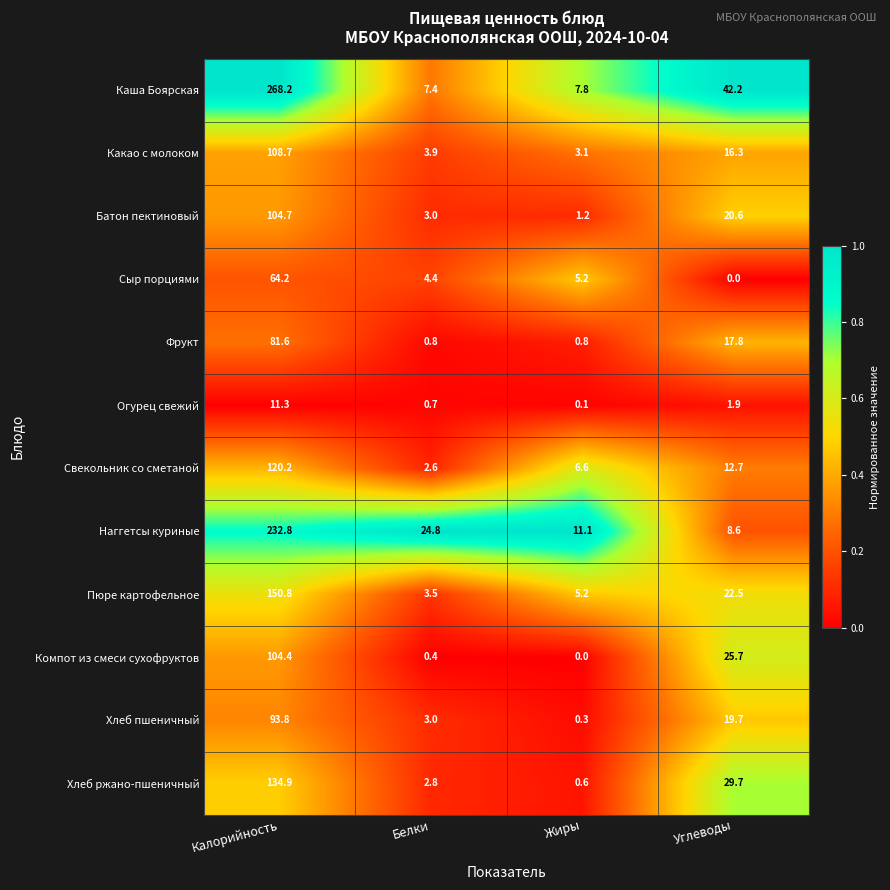

At which category is the sum across all series the highest?

Калорийность